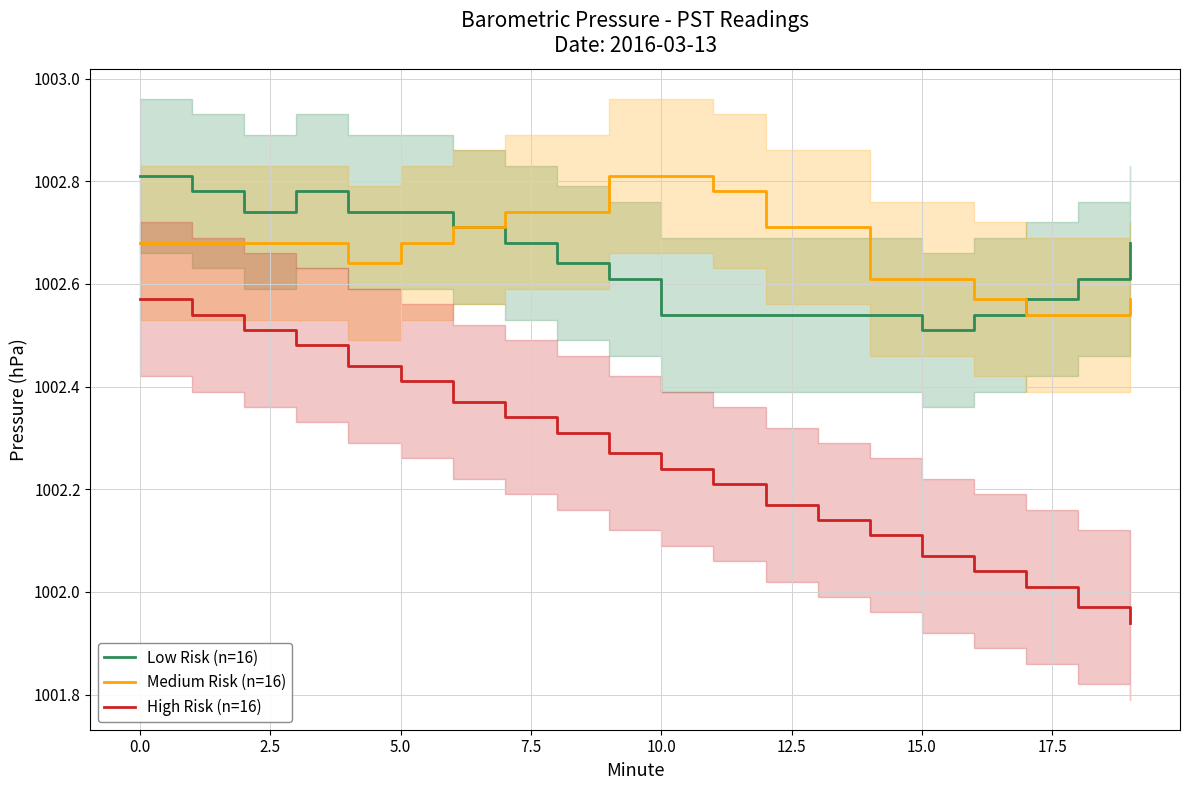

Is the value of Low Risk (n=16) at 10.0 greater than the value of Medium Risk (n=16) at 5.0?

No